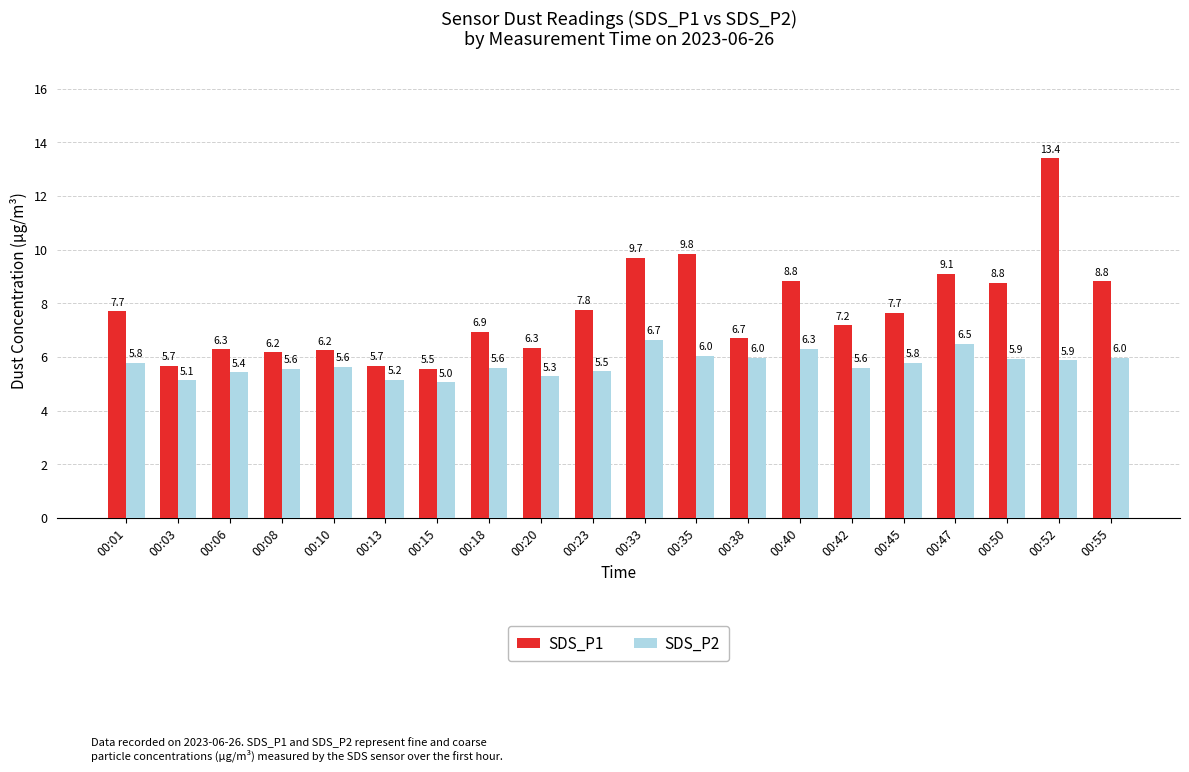

Rank the series at 00:35 from lowest to highest value.

SDS_P2, SDS_P1